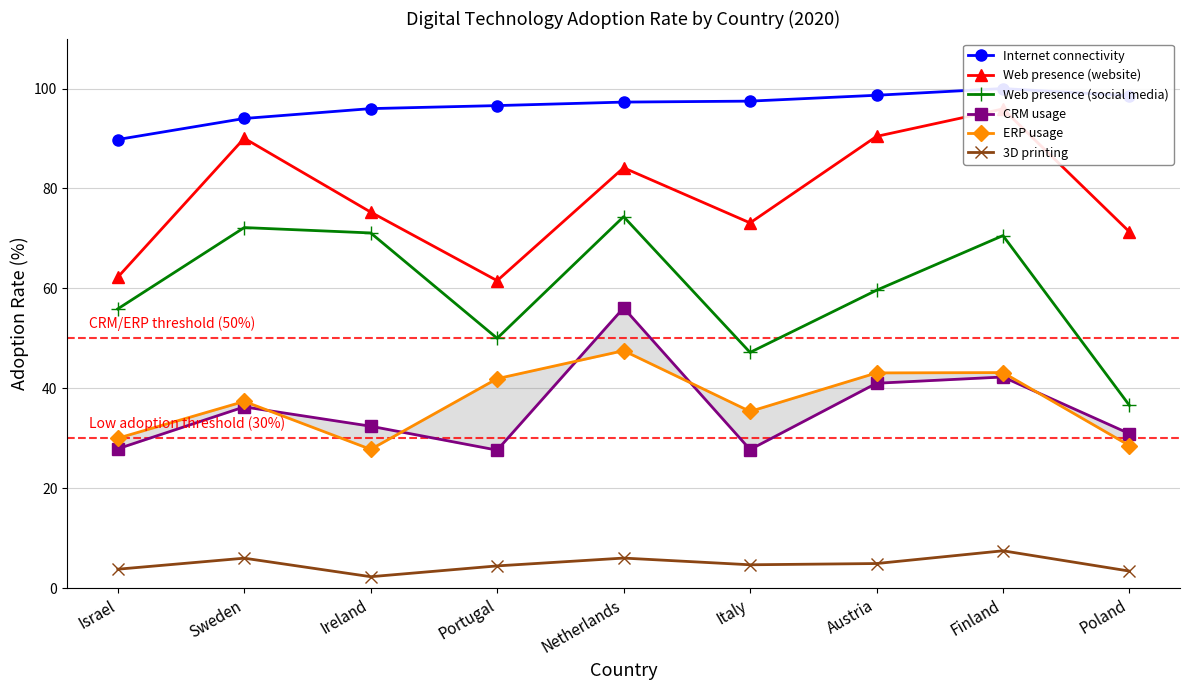

What is the maximum value for CRM usage?

56.1